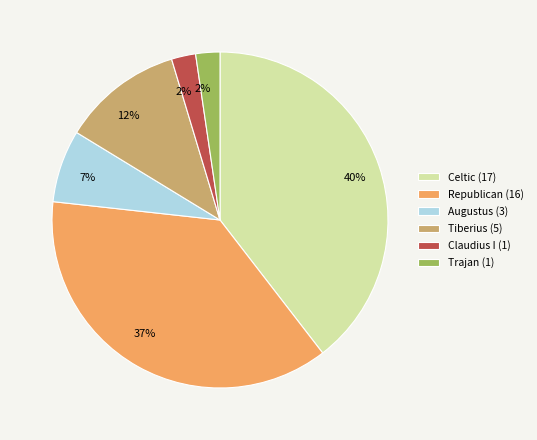

Which has a higher value, Tiberius (5) or Republican (16)?

Republican (16)